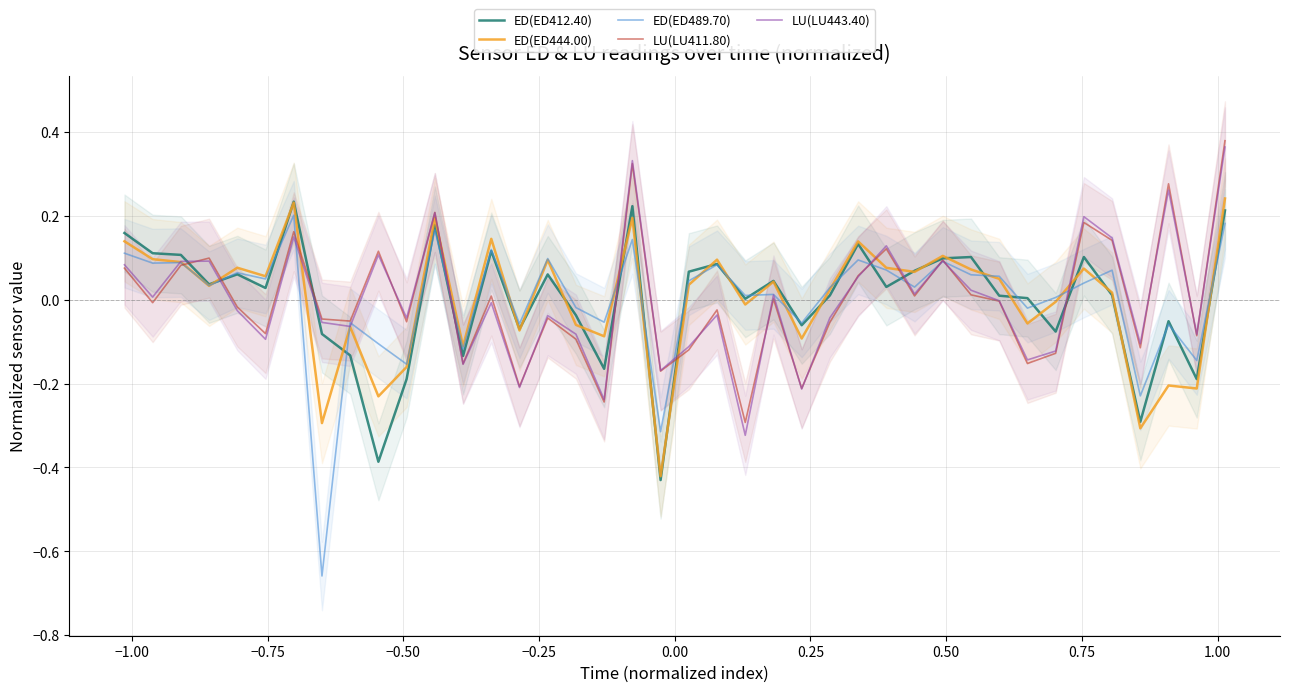

How many negative values does the LU(LU443.40) series have?

22